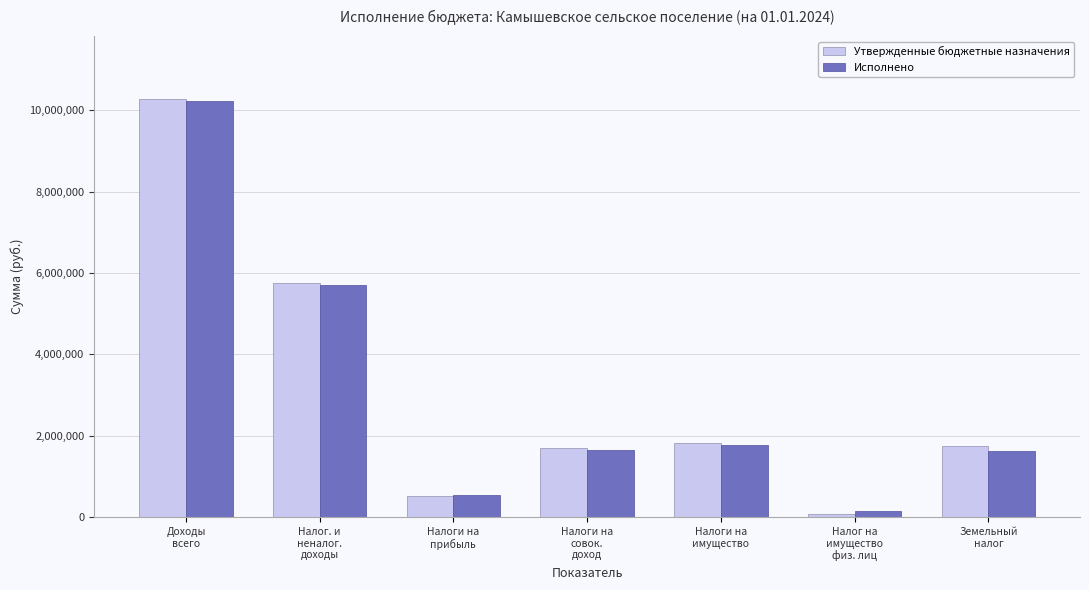

At how many categories does at least one series exceed 2825654?

2